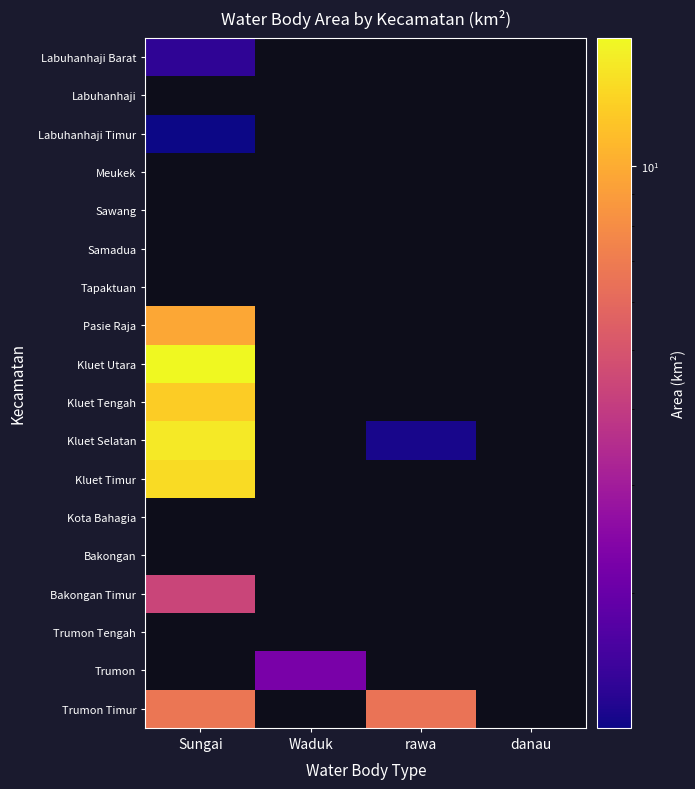

List the labels in order of Kluet Tengah value, largest first.

Sungai, Waduk, rawa, danau